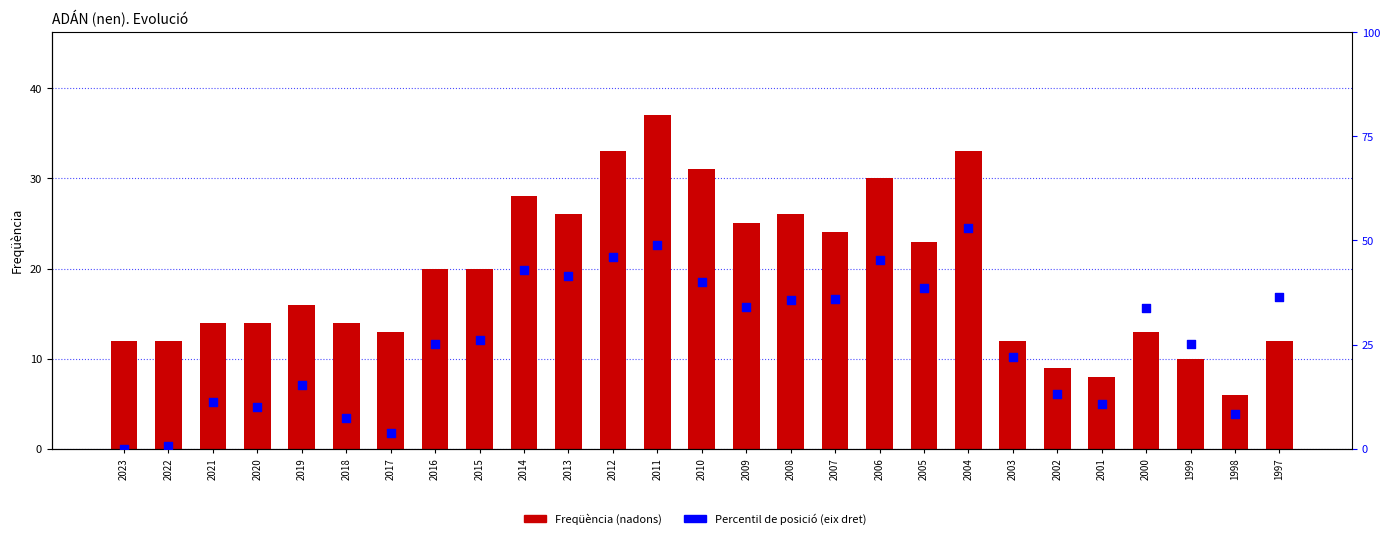

At how many categories does at least one series exceed 46?

2